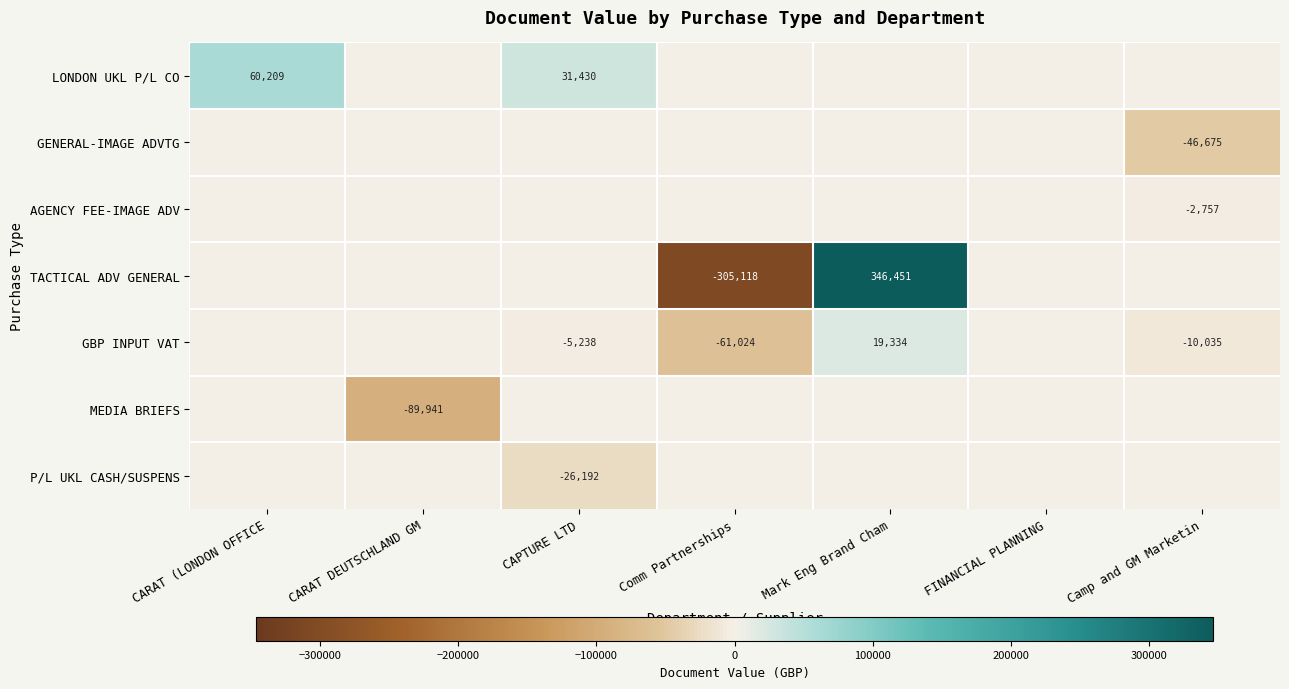

The TACTICAL ADV GENERAL series shows -305118 at Comm Partnerships. True or false?

True